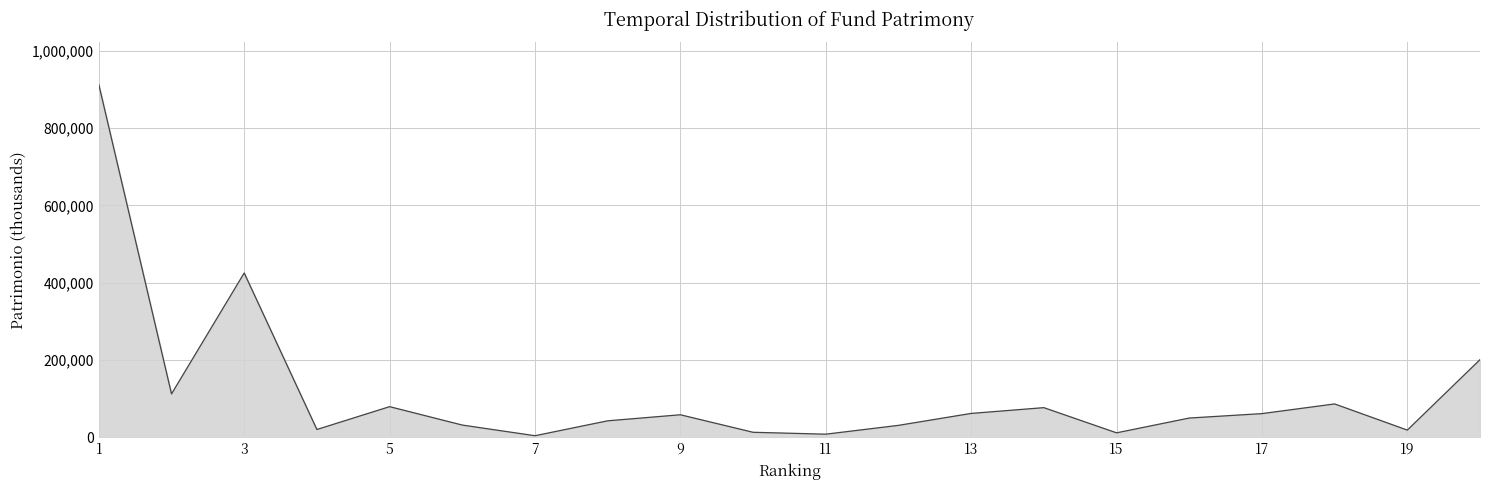

What is the greatest value displayed?

912215